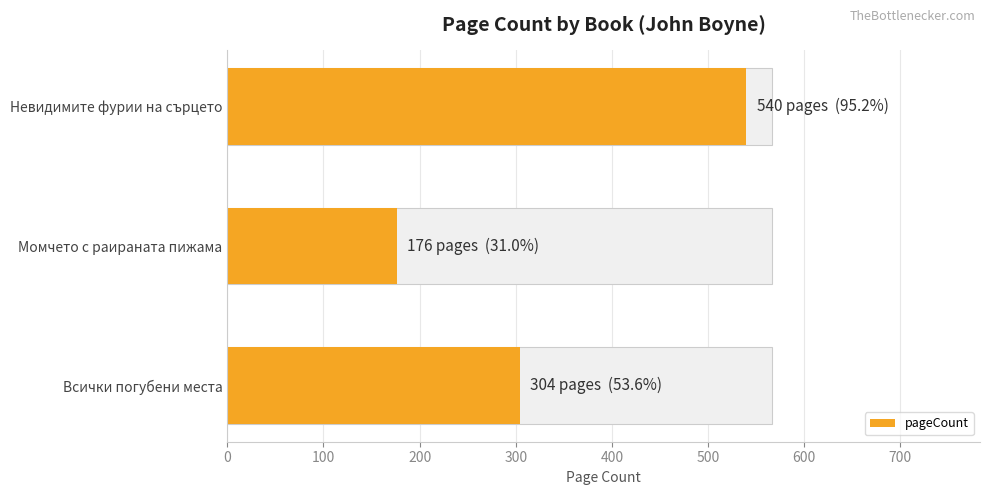

True or false: the data shows 439 at Всички погубени места.

False